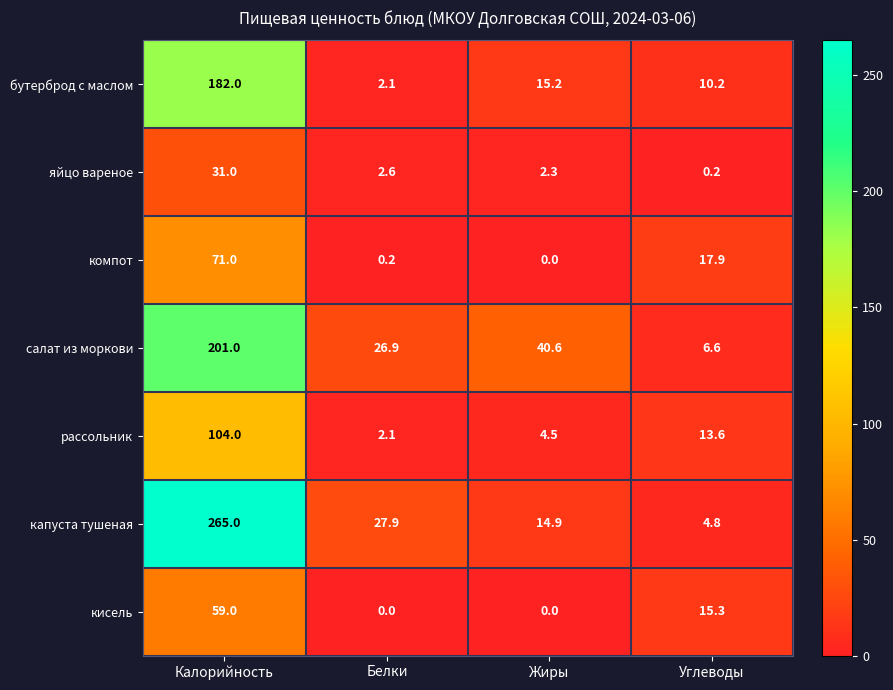

At which label does бутерброд с маслом reach its peak?

Калорийность